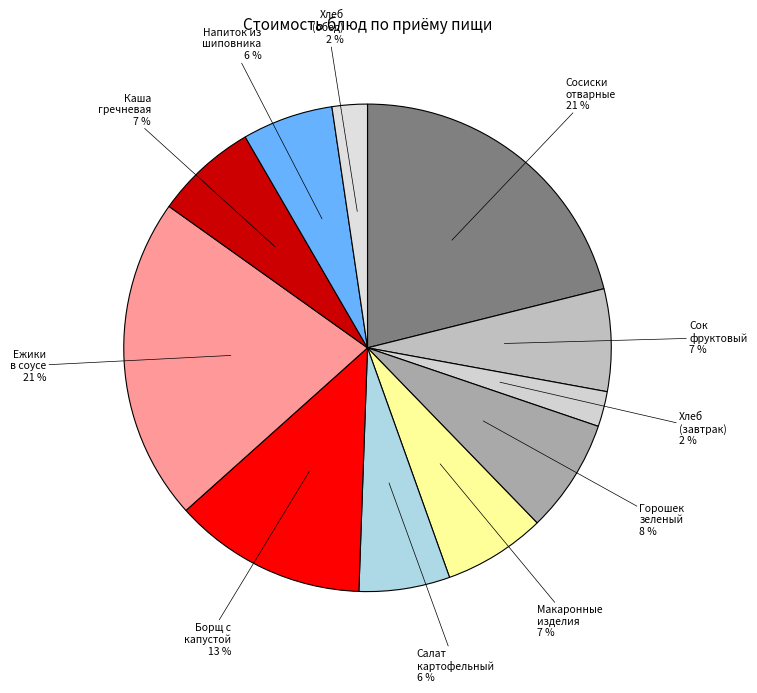

True or false: Борщ с капустой accounts for 4% of the total.

False